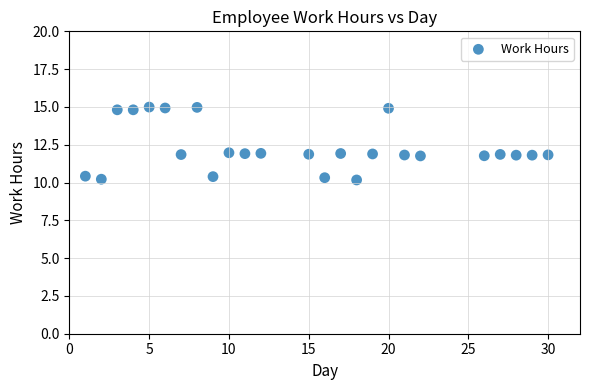

What is the range of X values (max minus min)?

29.0